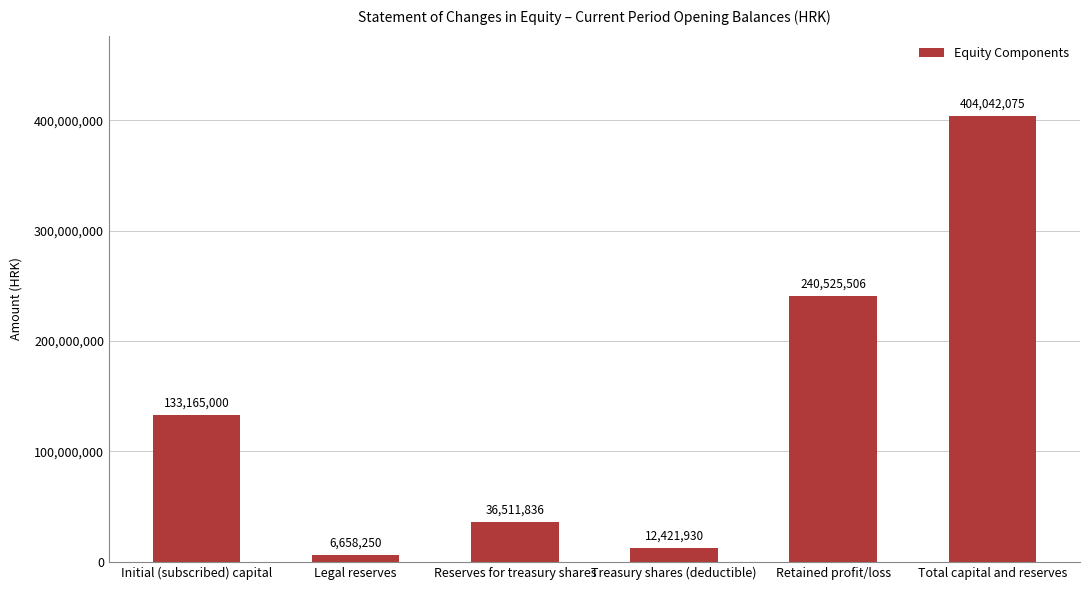

What is the sum of the values at Legal reserves and Initial (subscribed) capital?

139823250